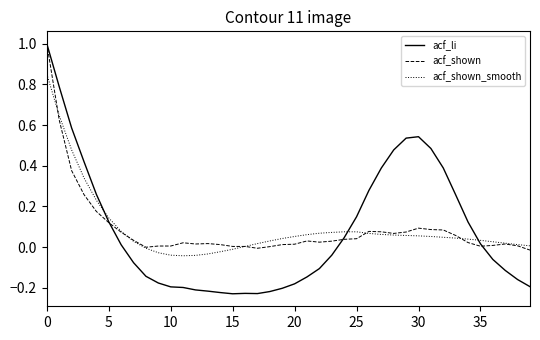

What is the highest value of the acf_shown series?

1.0